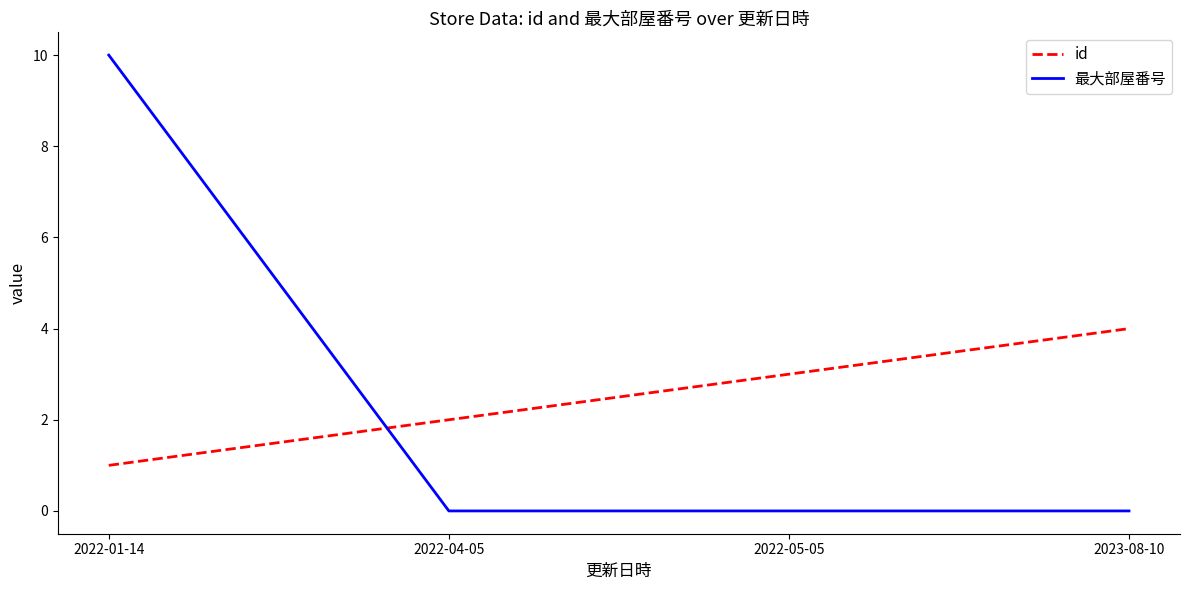

Does the chart have visible grid lines?

No